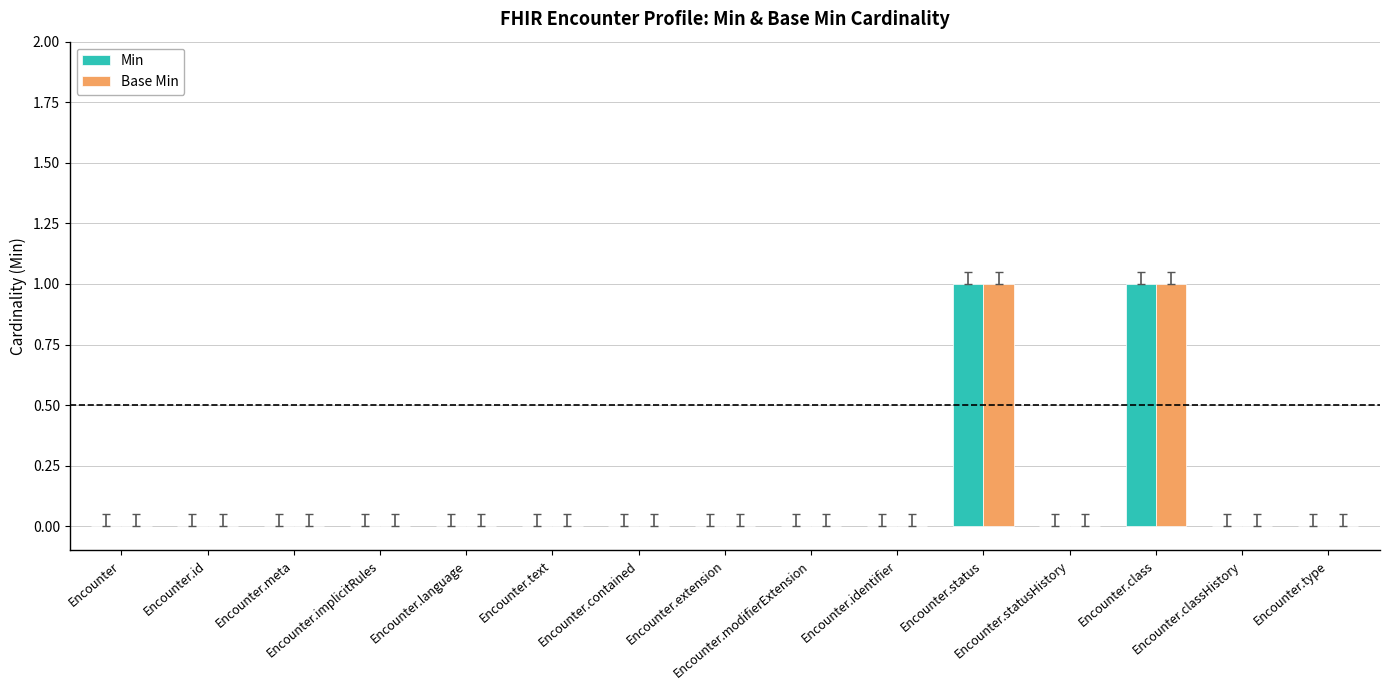

The Min series shows 0 at Encounter.id. True or false?

True